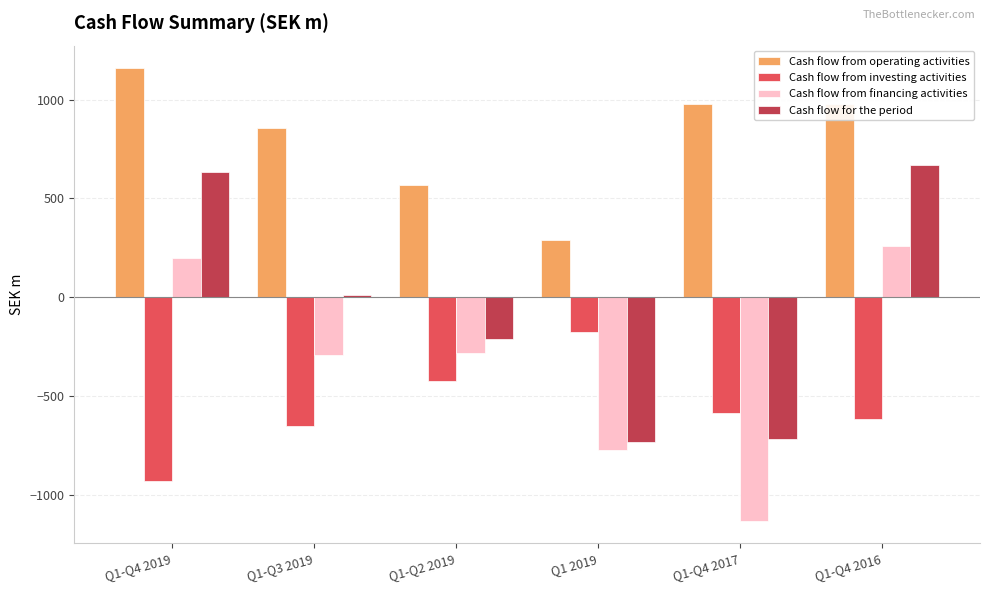

What is the difference between the highest and lowest values at Q1-Q2 2019?

993.5